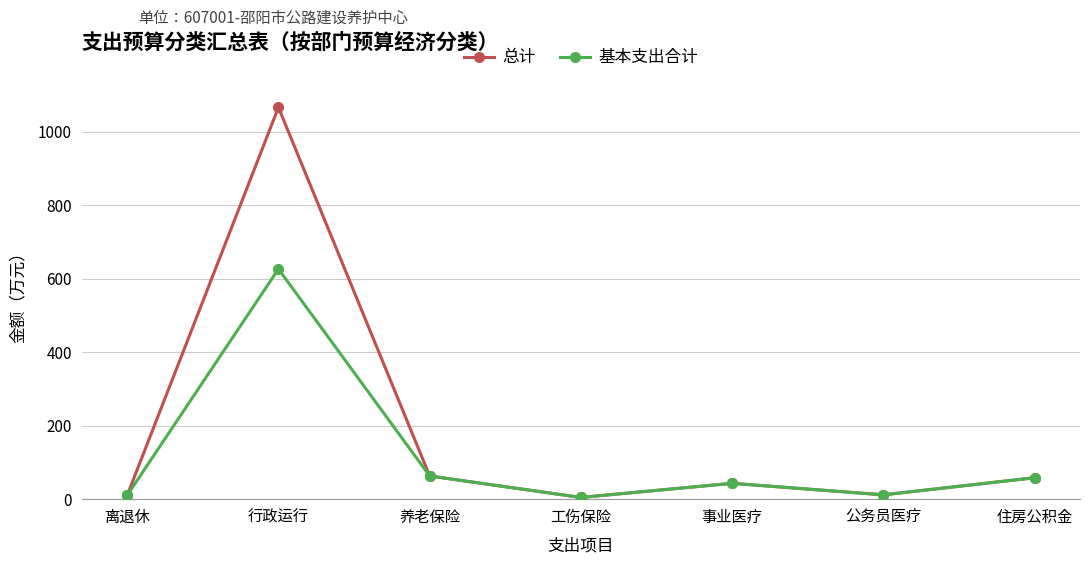

Rank the series by their maximum value, from highest to lowest.

总计, 基本支出合计